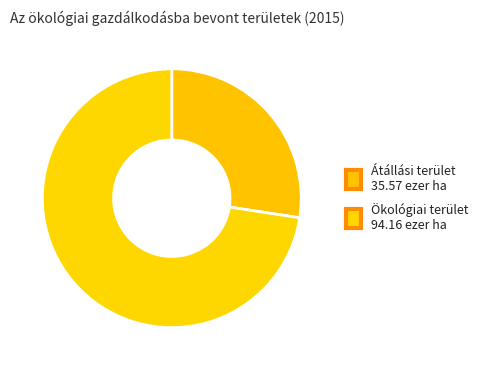

What percentage is NOT represented by Átállási terület?

72.6%